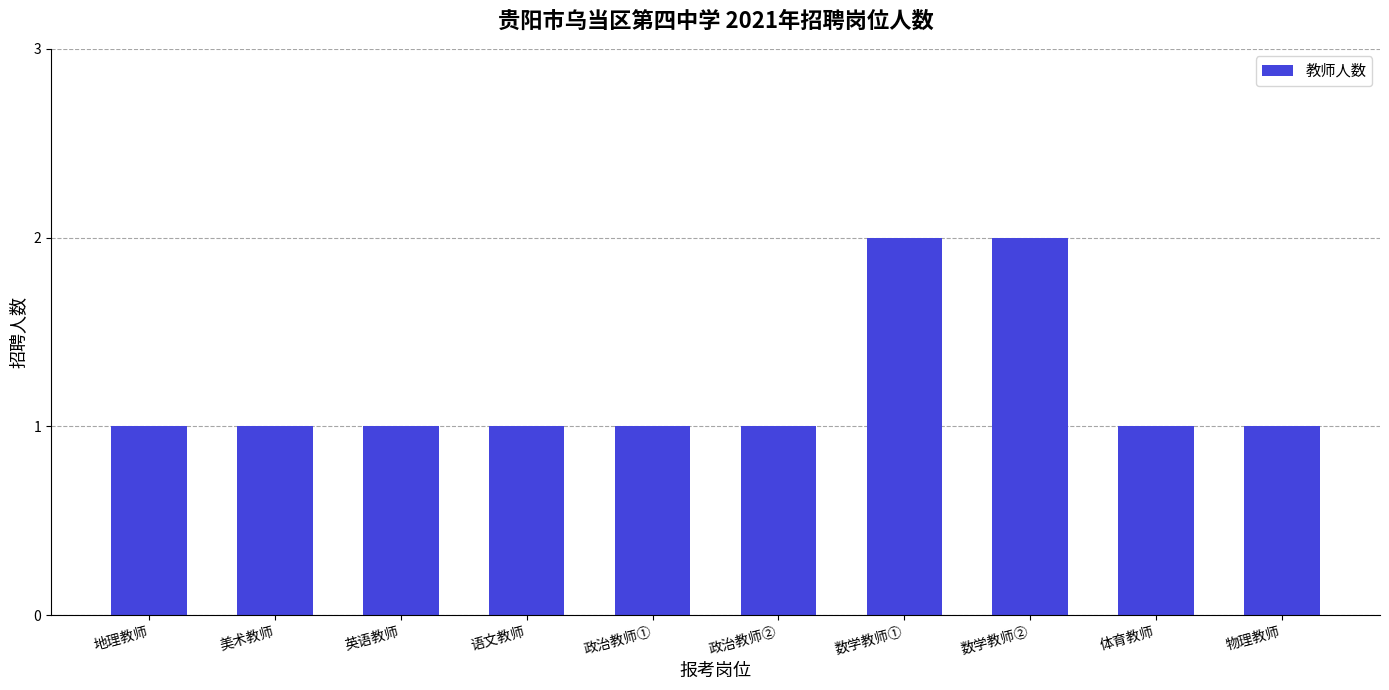

What is the difference between the maximum and minimum values?

1